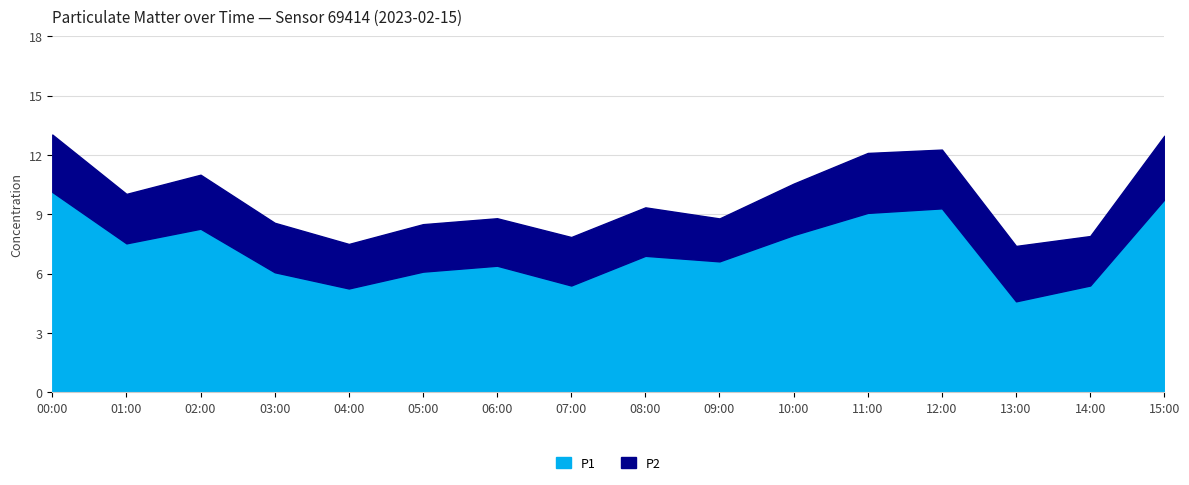

Does the chart have visible grid lines?

Yes